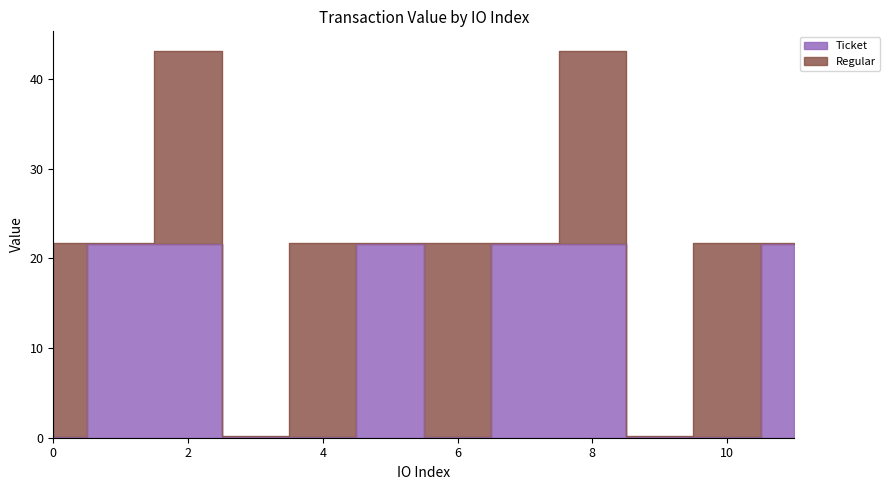

Reading left to right, what are all the values shown in this chart?

0.1	21.6	21.6	0.1	0.1	21.6	0.1	21.6	21.6	0.1	0.1	21.6